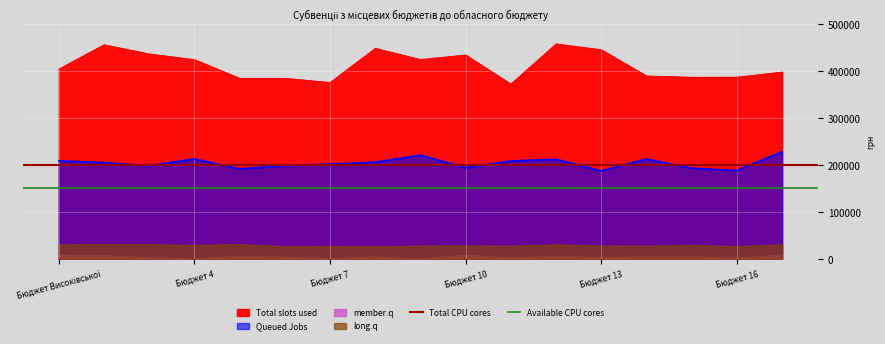

Is it true that Total CPU cores equals 99122 at Бюджет 4?

False